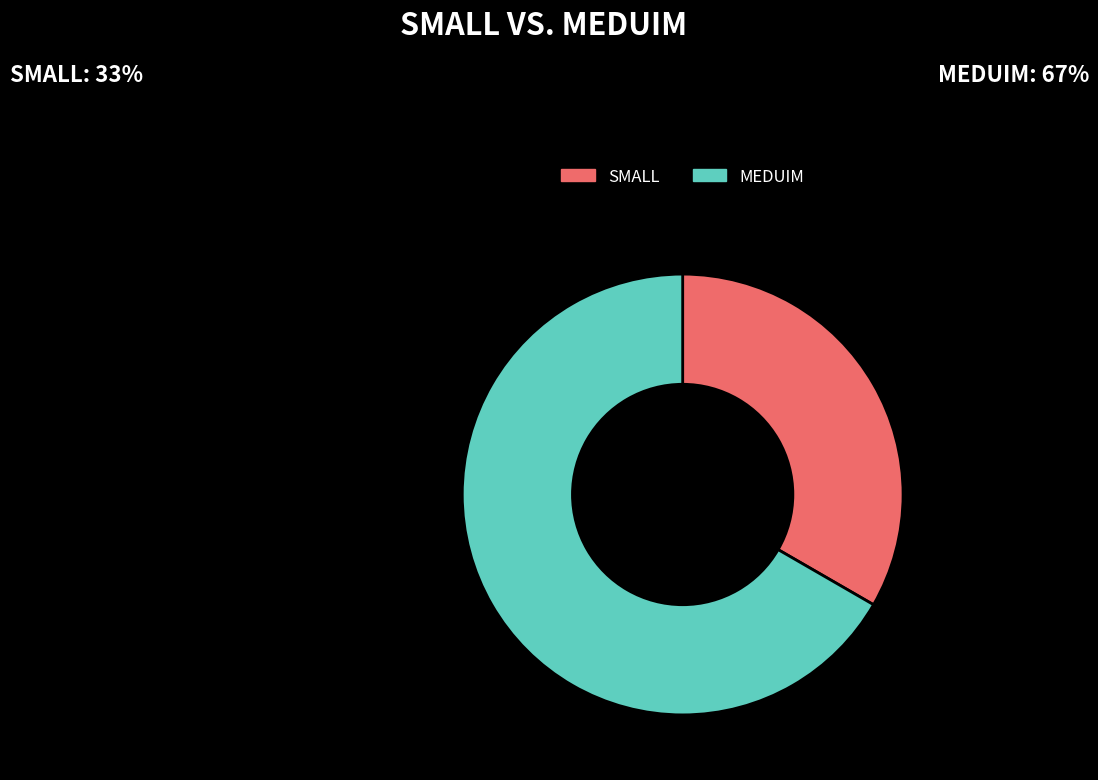

Which slice is the smallest?

SMALL